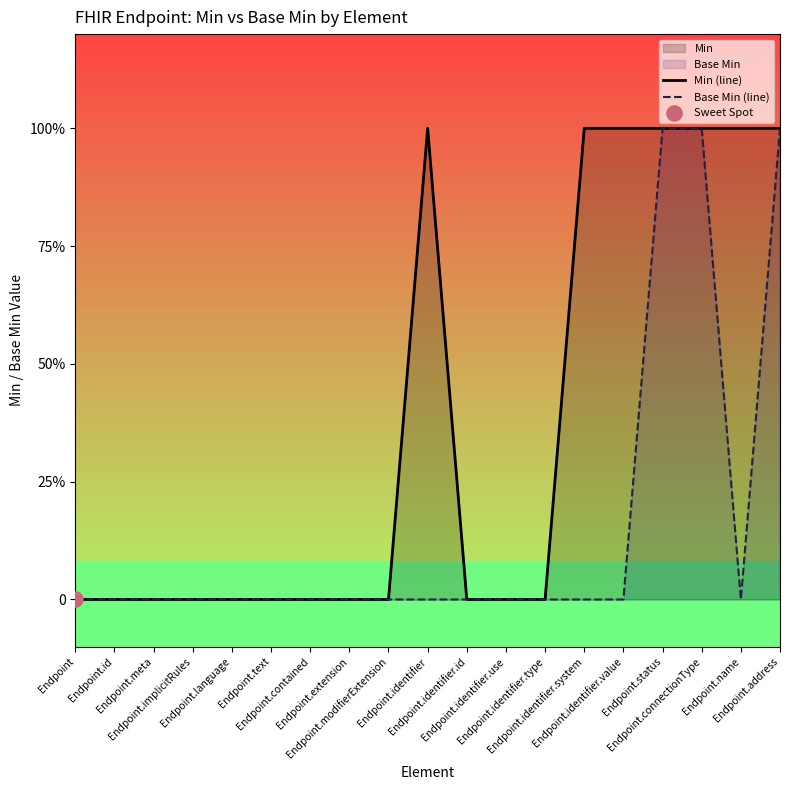

At which category is the sum across all series the highest?

Endpoint.status